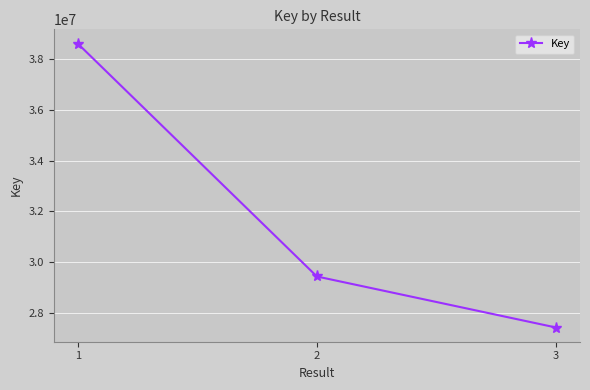

The chart shows a value of 27433448 at 3. True or false?

True